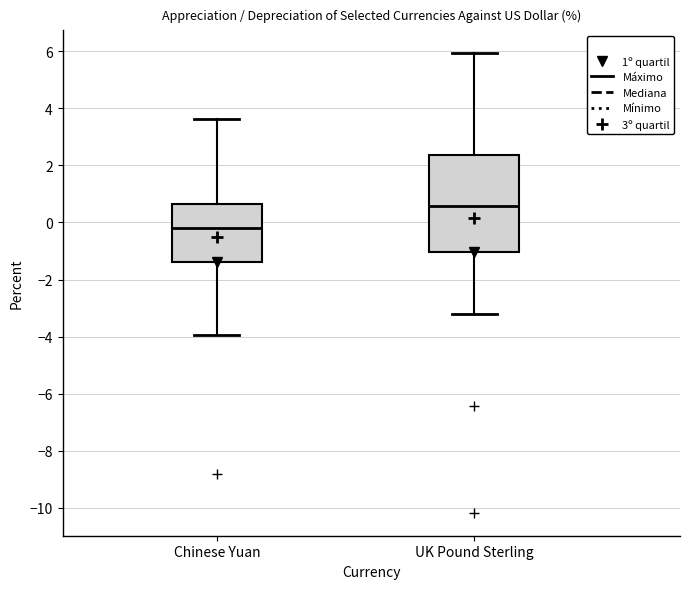

Which box has the lowest median line?

Chinese Yuan